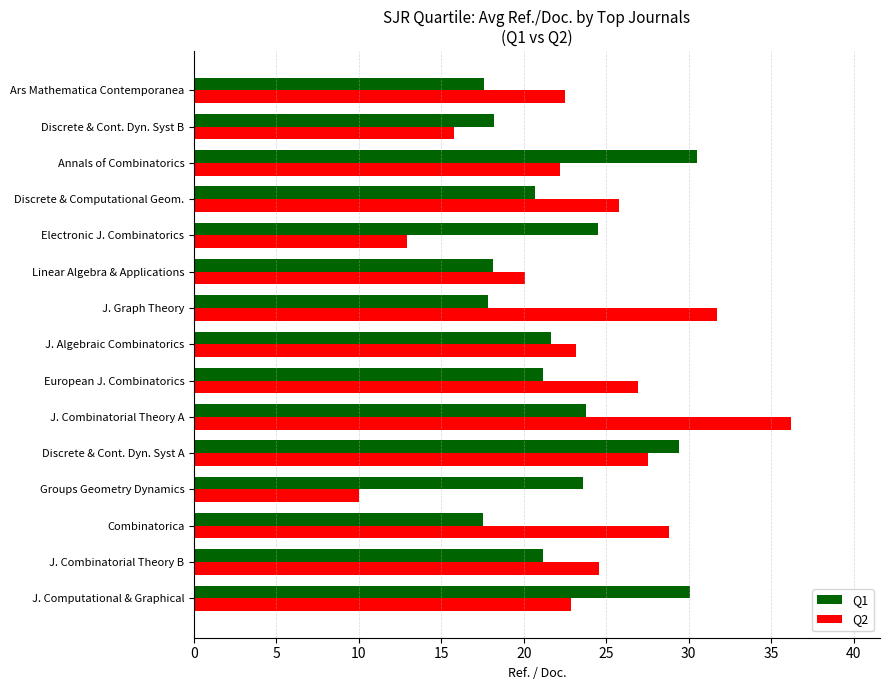

How many distinct data groups are displayed?

2